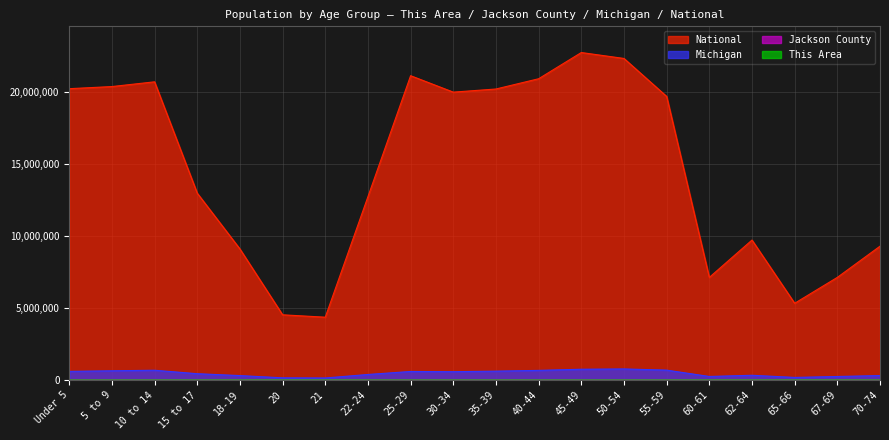

At which category does This Area reach its first local peak?

10 to 14